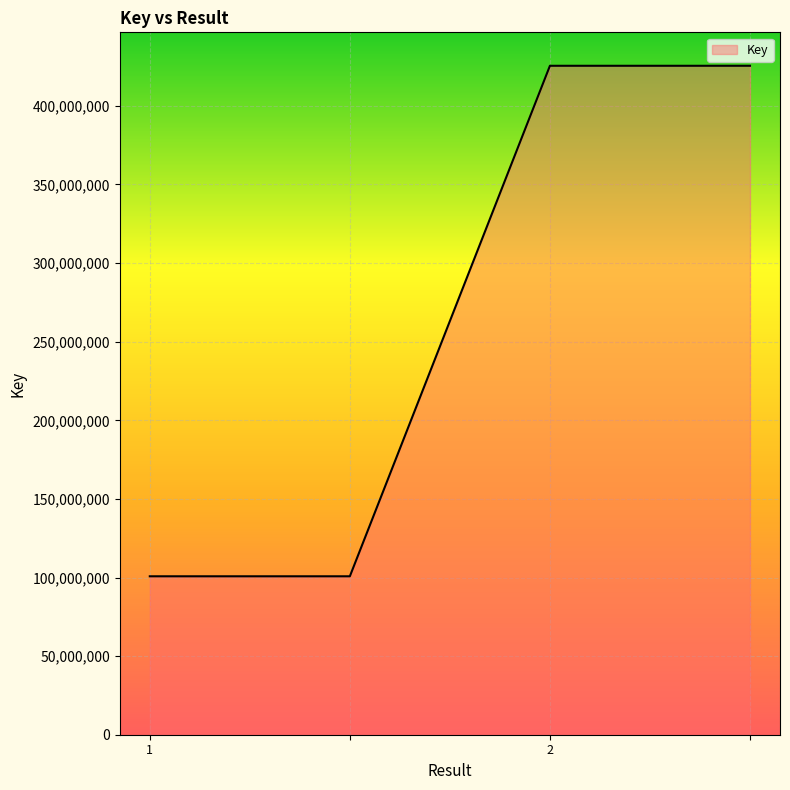

What is the sum of all values?

1052560360